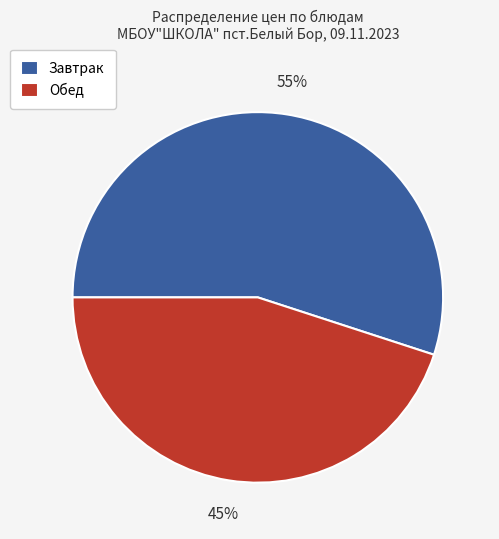

Does Обед represent more than half of the total?

No